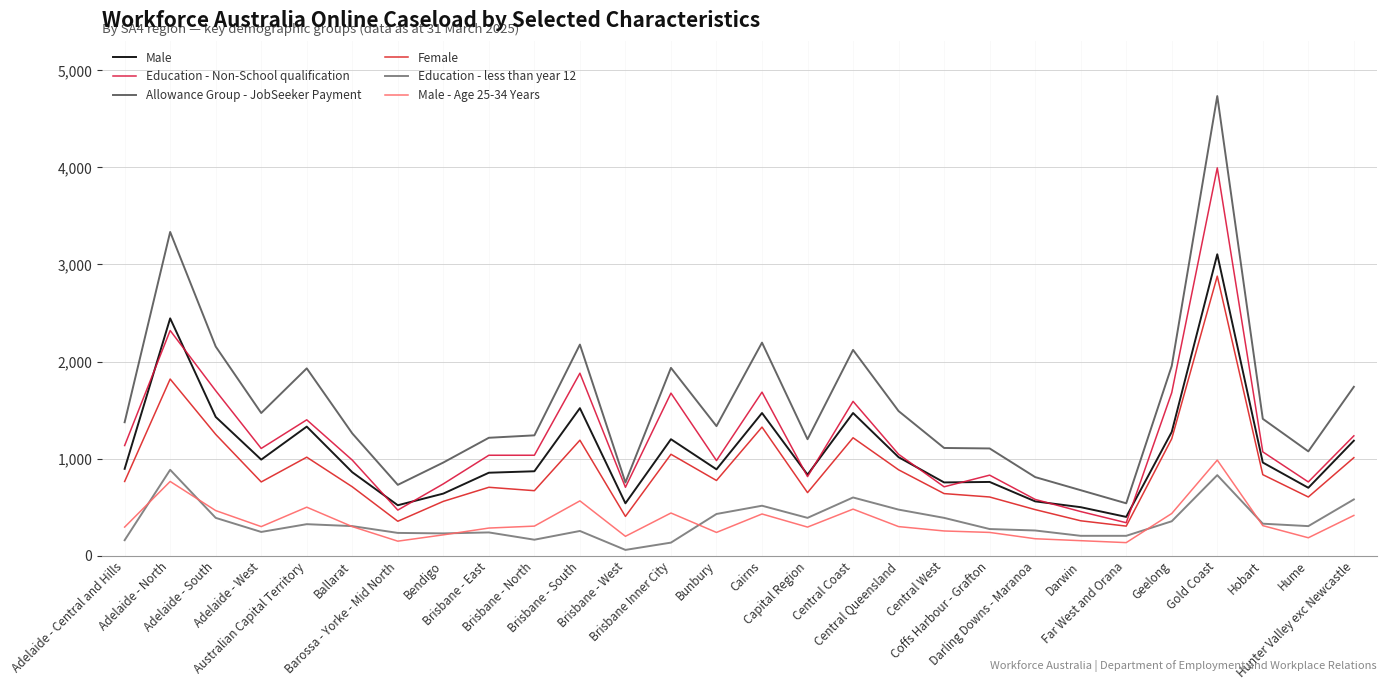

True or false: Male - Age 25-34 Years has a value of 300 at Ballarat.

True